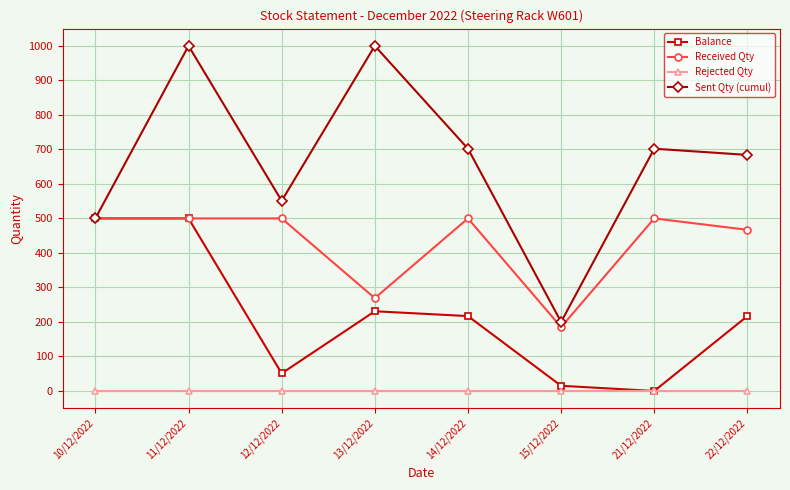

The value of Received Qty at 14/12/2022 is 500. True or false?

True